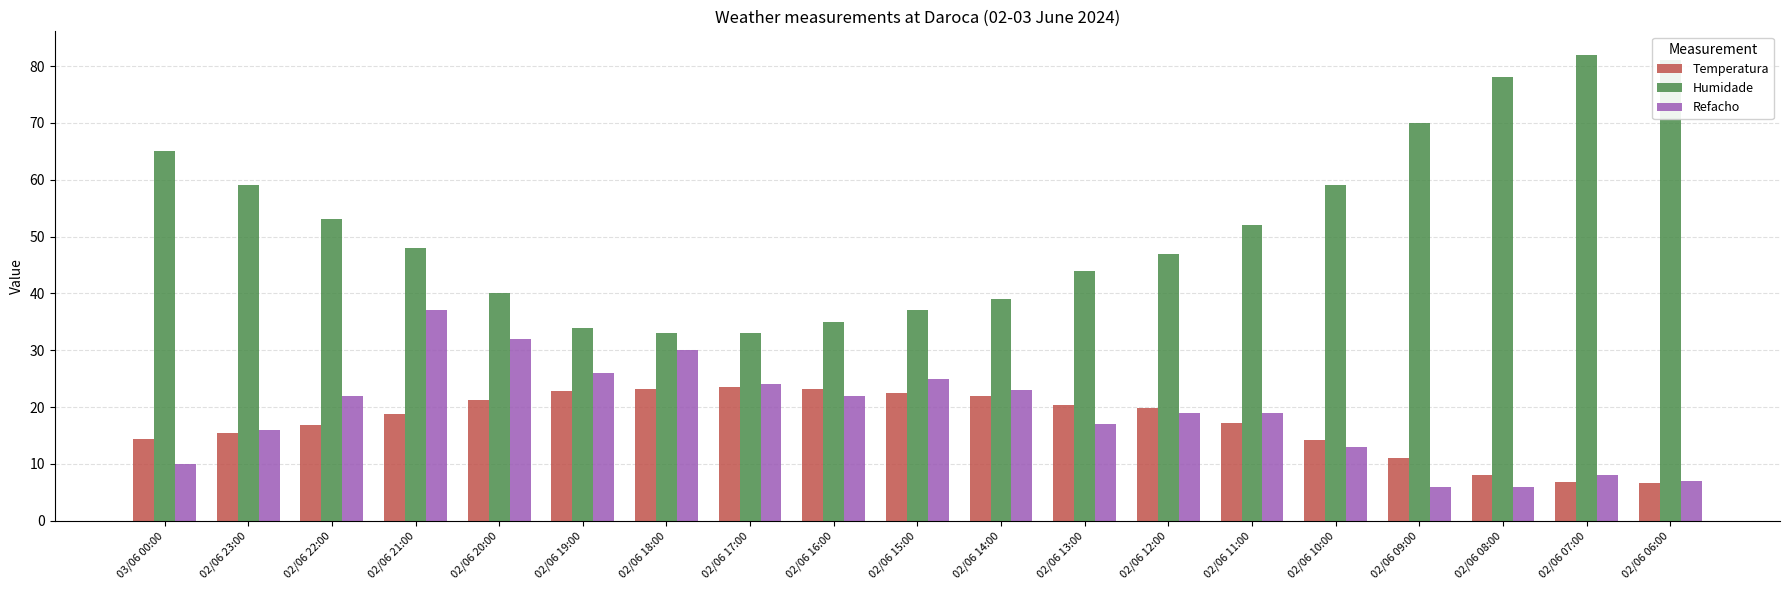

List the series in order of their peak value, lowest first.

Temperatura, Refacho, Humidade